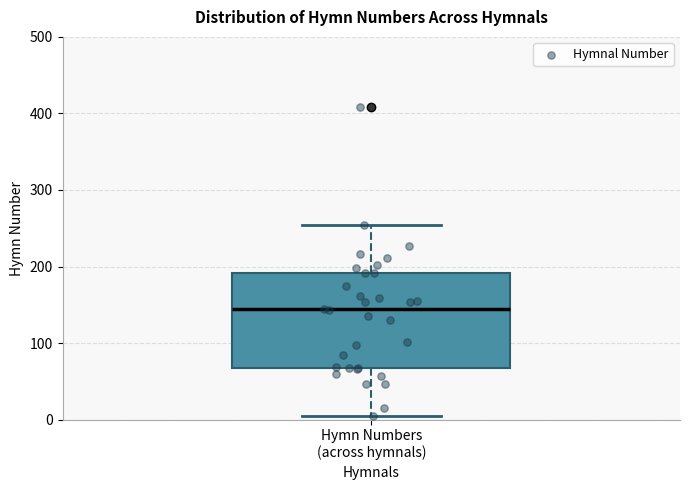

Read this box plot against the y-axis: the position of the median line, the range covered by the box, and the ends of both whiskers. The values are not printed on the chart, so give them approximately, as read against the axis.

median 140, box 70 to 190, whiskers 10 to 250